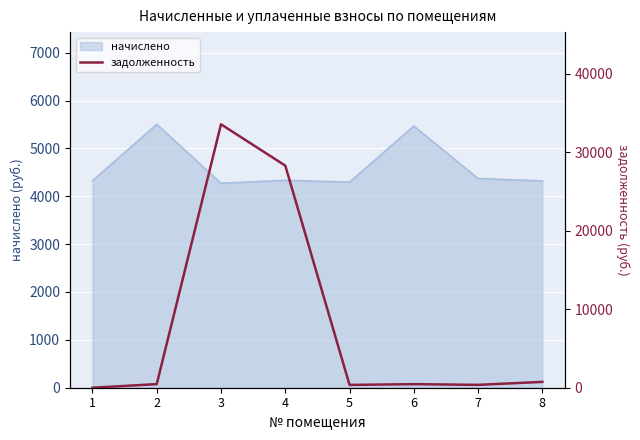

The value at 7 is 645.5. True or false?

False